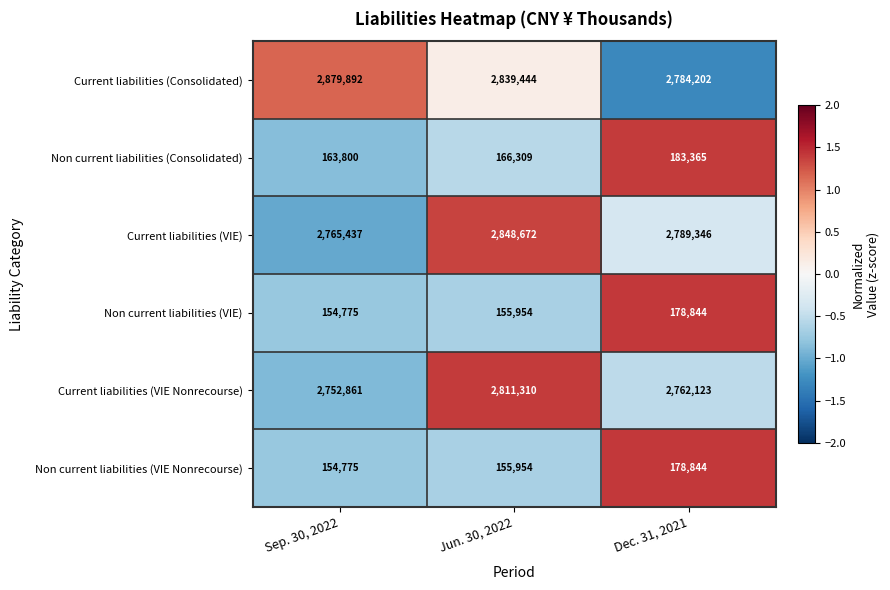

Rank the categories by Non current liabilities (VIE) value from highest to lowest.

Dec. 31, 2021, Jun. 30, 2022, Sep. 30, 2022